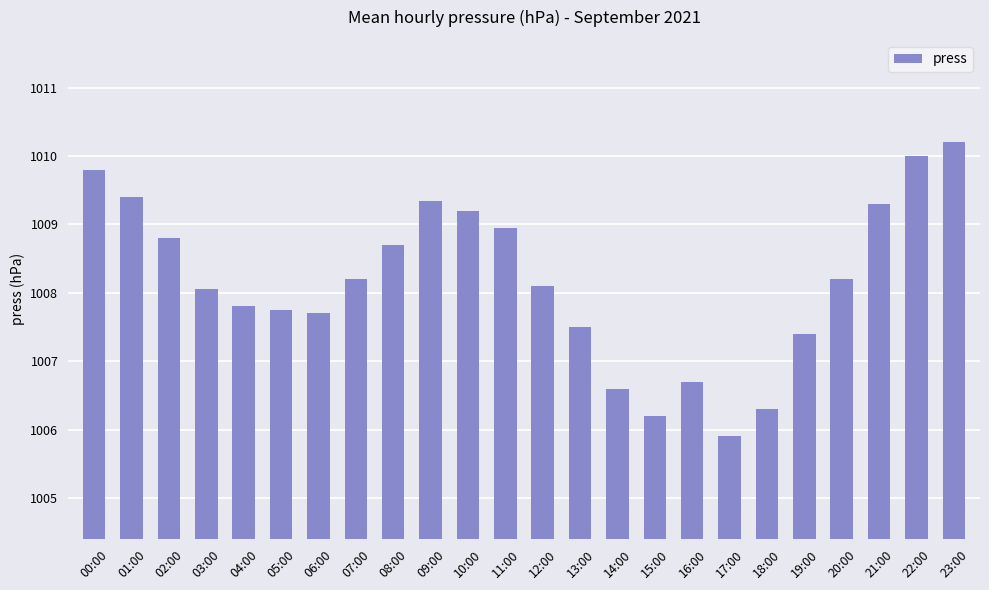

Which has a higher value, 23:00 or 04:00?

23:00